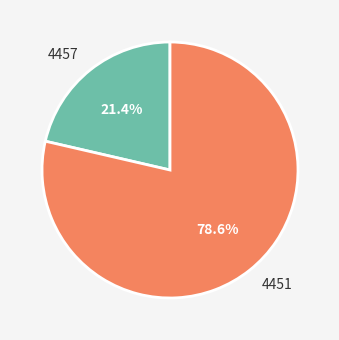

Which slice is the smallest?

4457